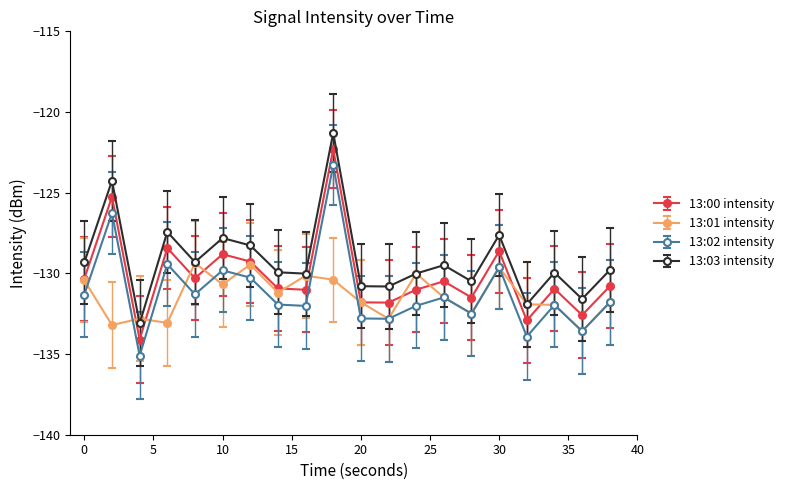

What is the average value of the 13:03 intensity series?

-129.2